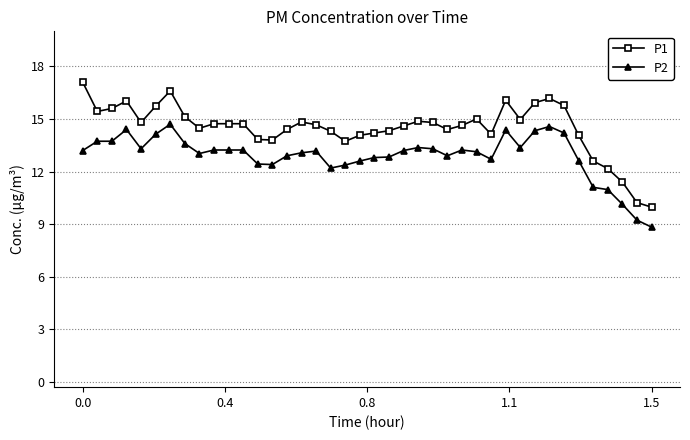

At how many categories does at least one series exceed 12?

37